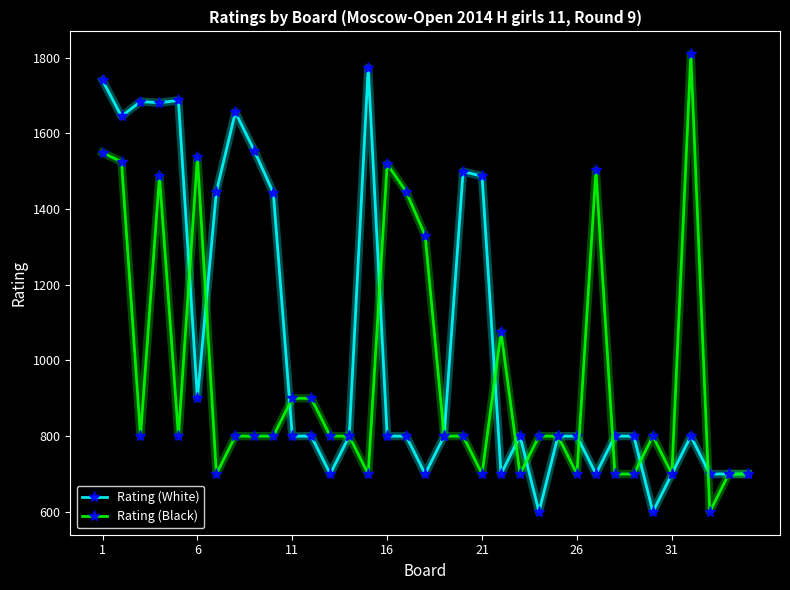

List the series in order of their overall mean, lowest first.

Rating (Black), Rating (White)